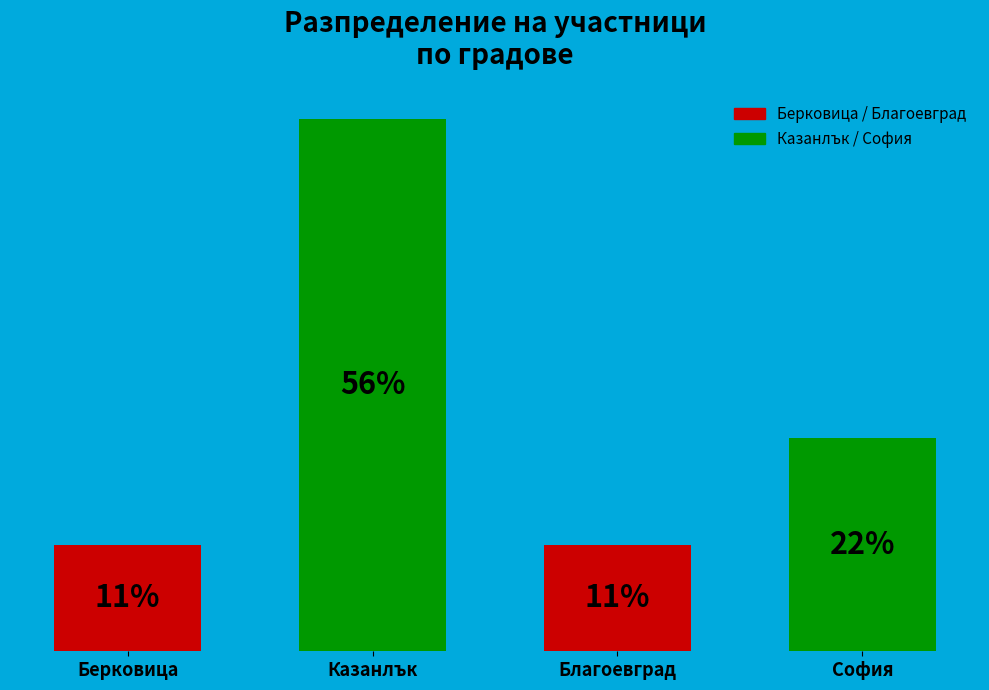

Are the bars horizontal?

No